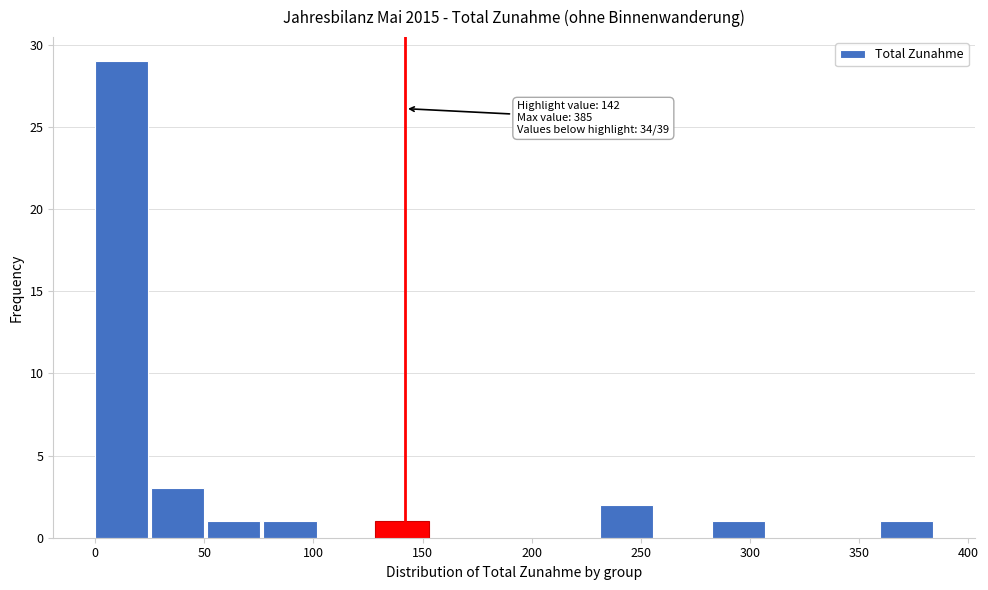

Over which range of the x-axis is the bar tallest?

0 to 25